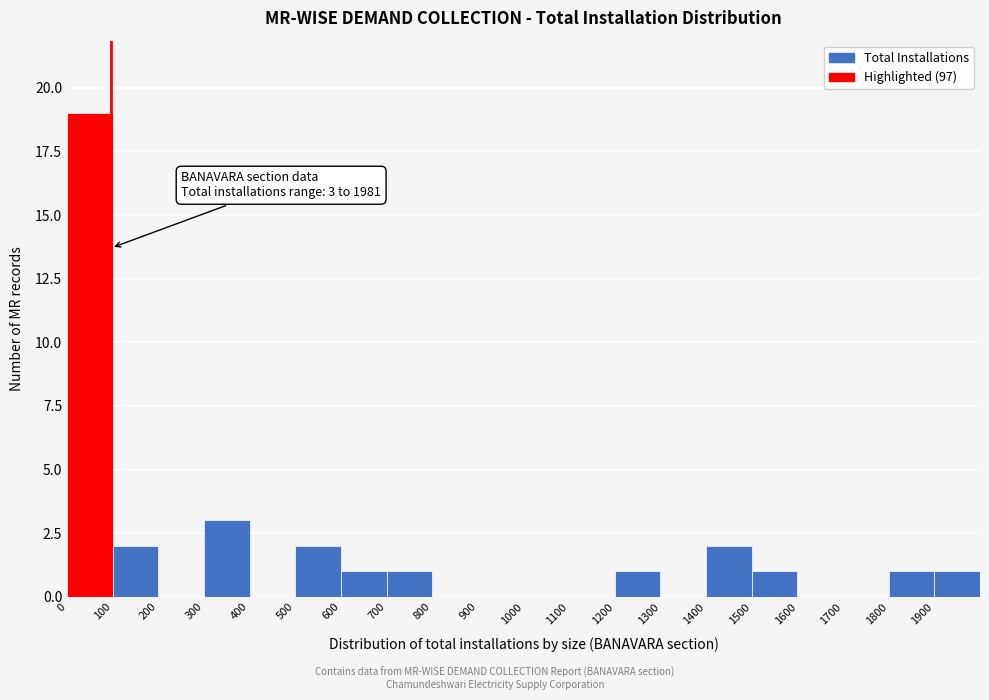

Over which range of the x-axis is the bar tallest?

0 to 100